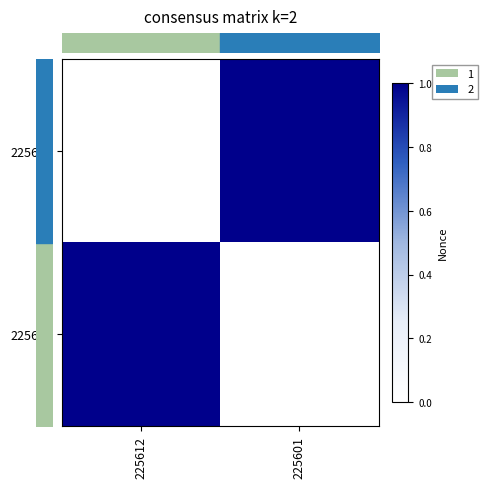

Count the number of data series in this chart.

2